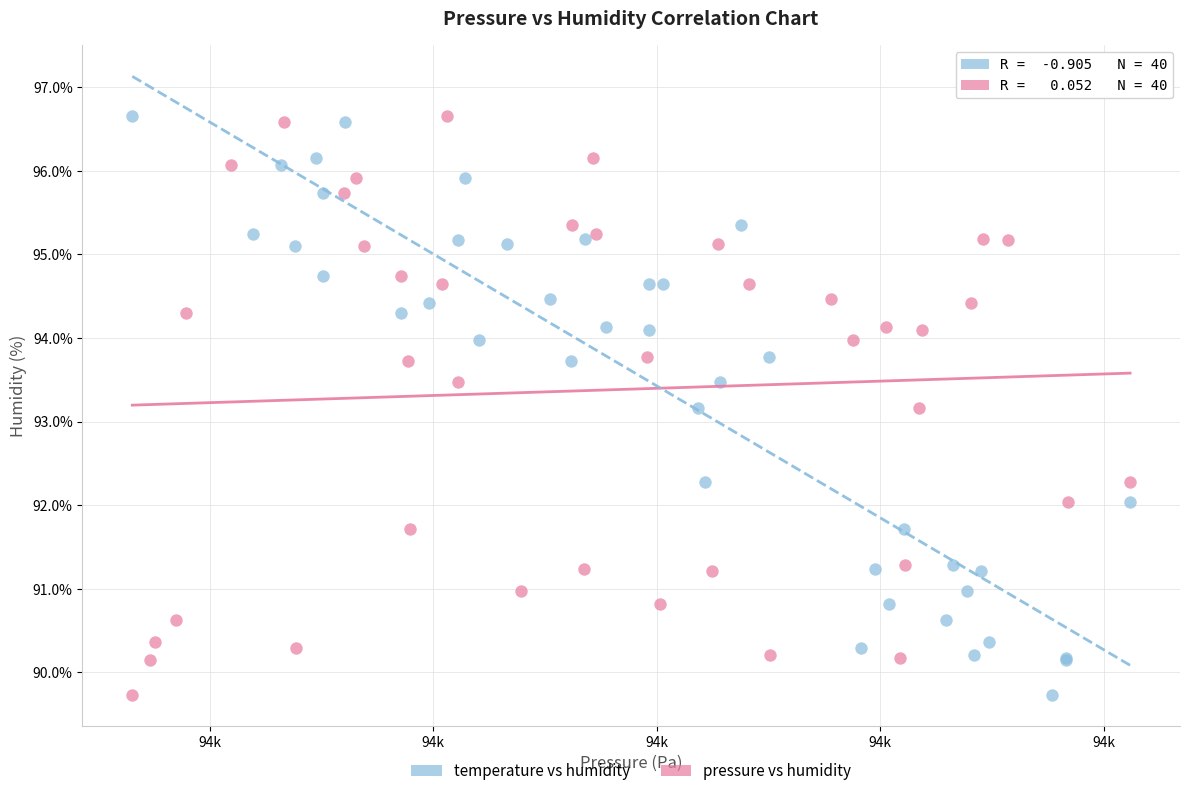

What are all the series names shown in the legend?

temperature vs humidity, pressure vs humidity